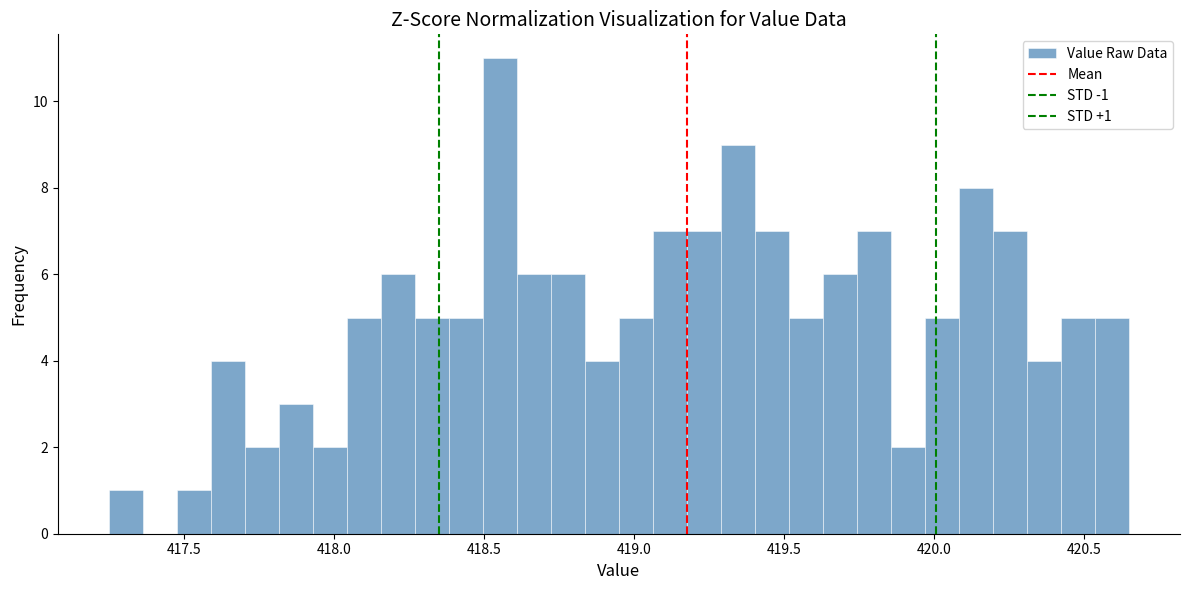

Around what value on the x-axis is the tallest bar? Give the approximate position of its centre, as read against the axis.

418.55